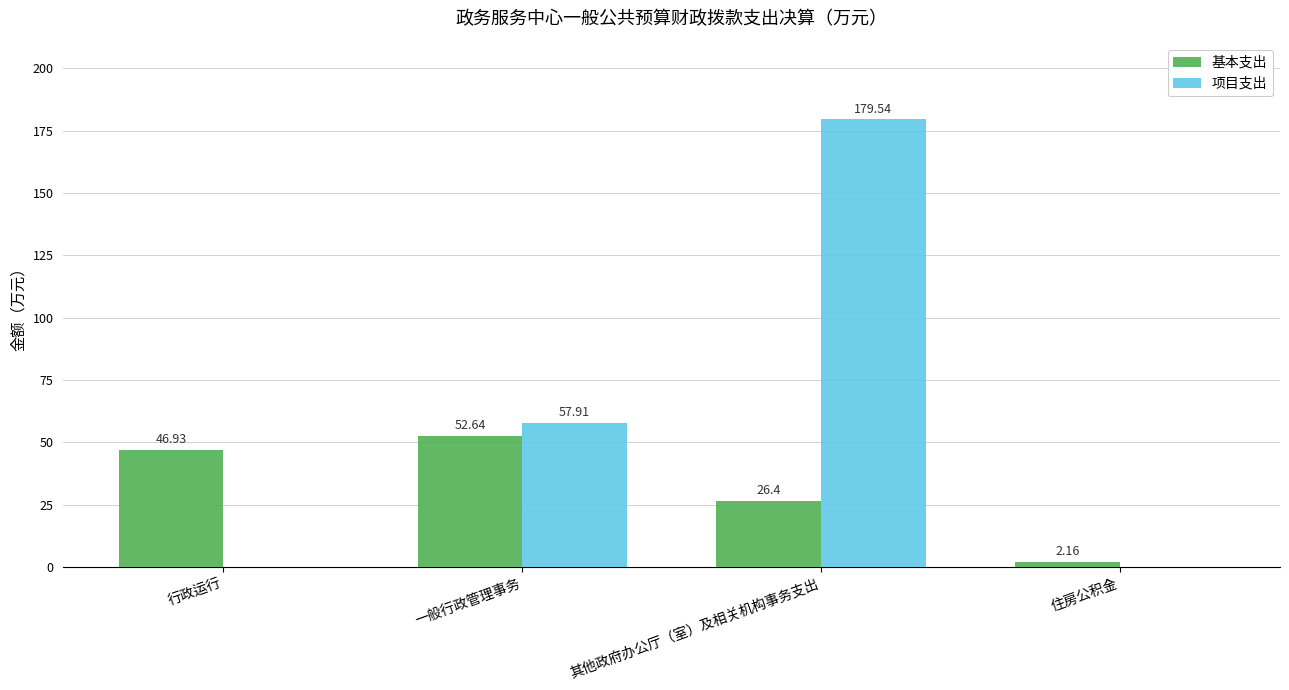

Are the bars horizontal?

No